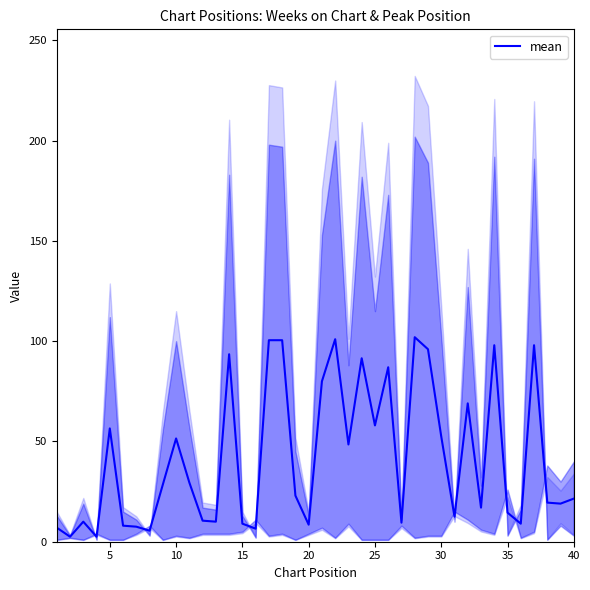

What is the maximum value for mean?

102.0